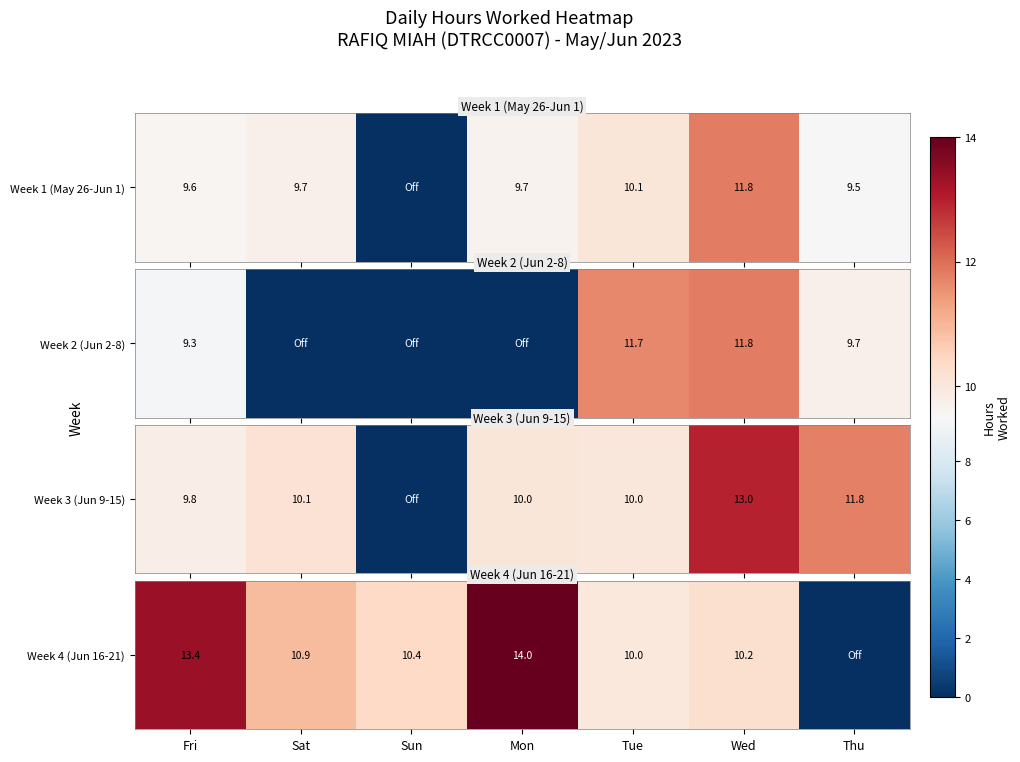

Rank the categories by value from highest to lowest.

Mon, Fri, Sat, Sun, Wed, Tue, Thu